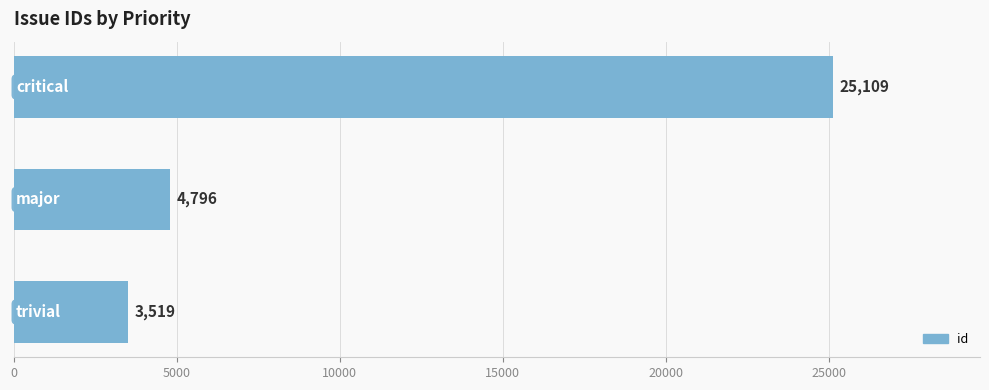

What is the greatest value displayed?

25109